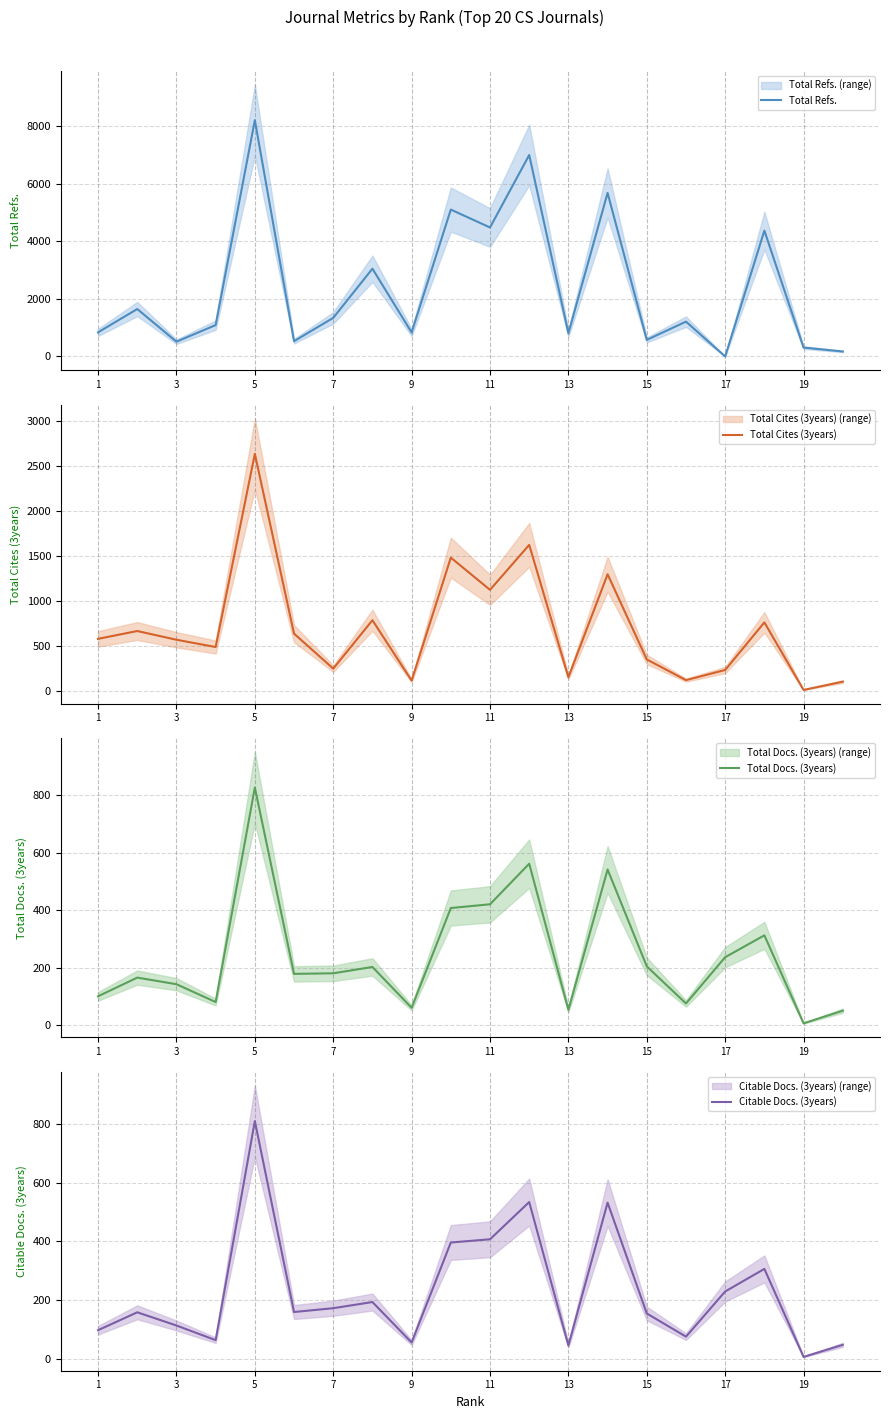

True or false: Total Cites (3years) and Citable Docs. (3years) intersect in this chart.

False